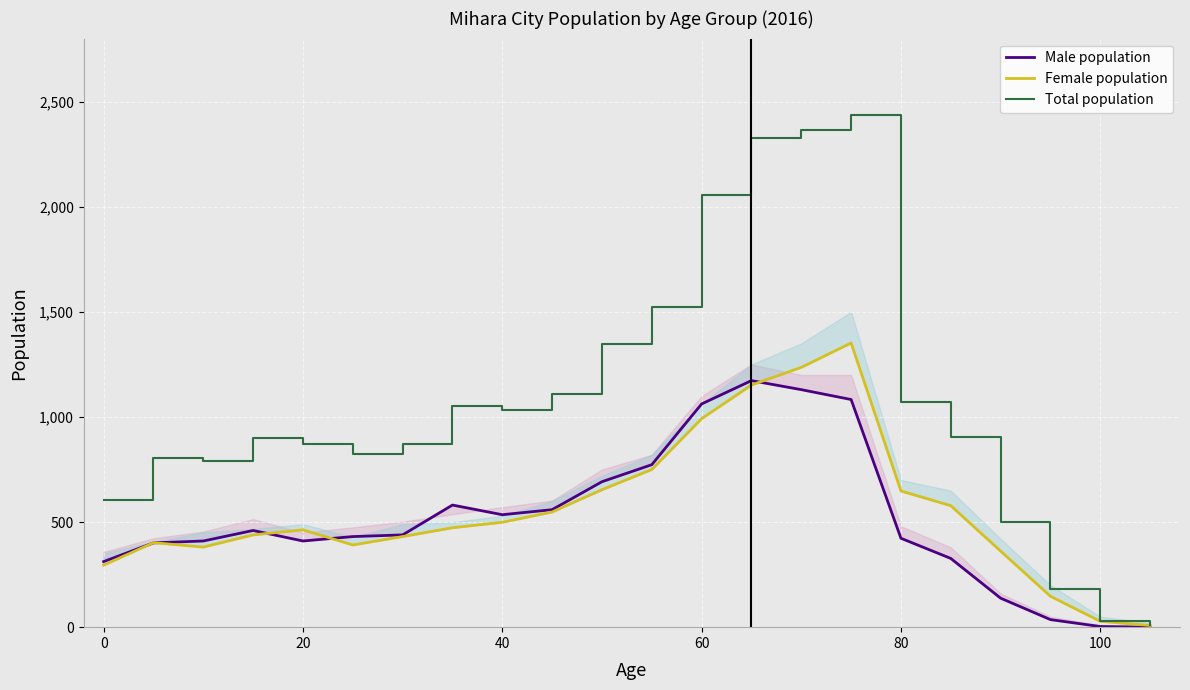

After their last crossing, which series has the higher values: Female population or Male population?

Female population